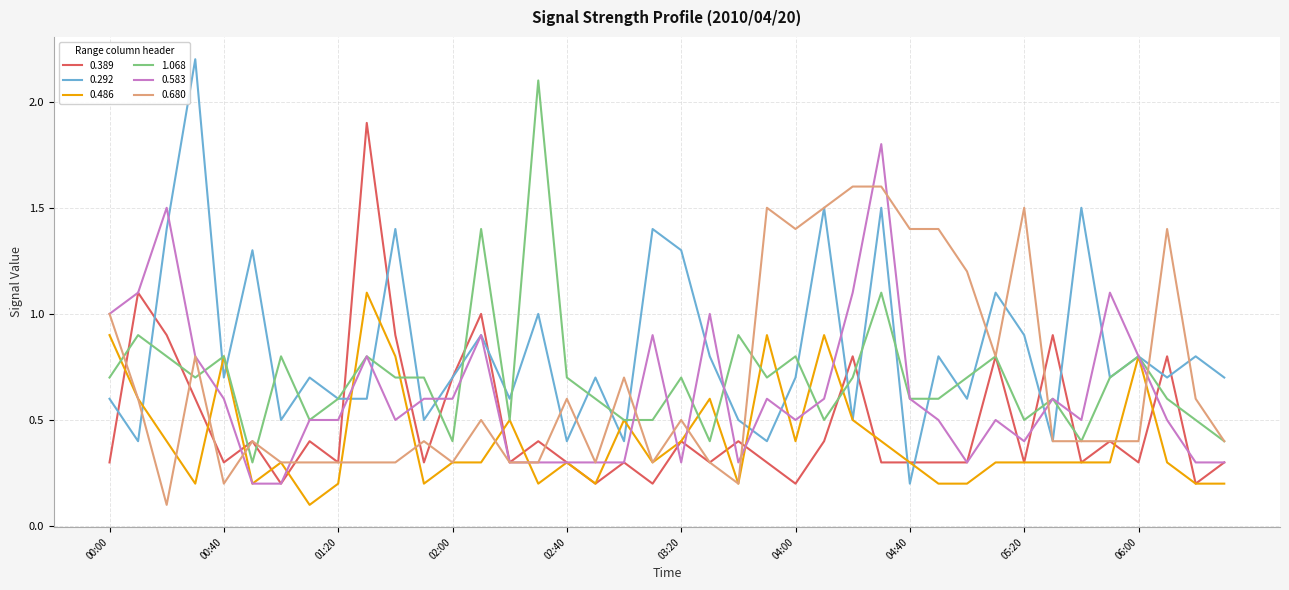

What is the difference between the maximum and minimum values in the 1.068 series?

1.8